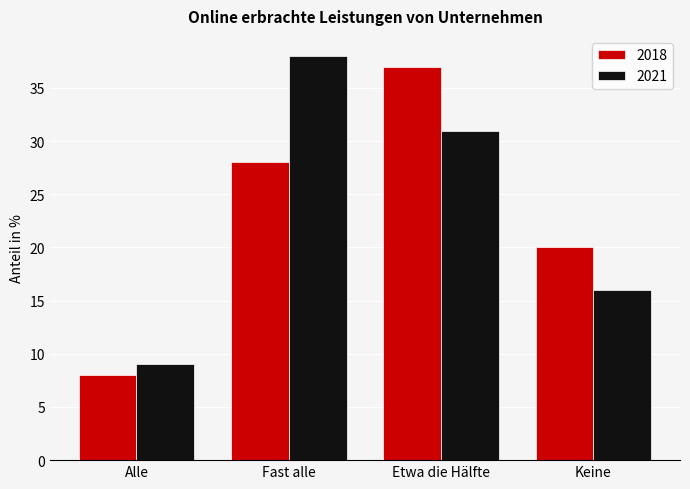

At which category is the sum across all series the highest?

Etwa die Hälfte